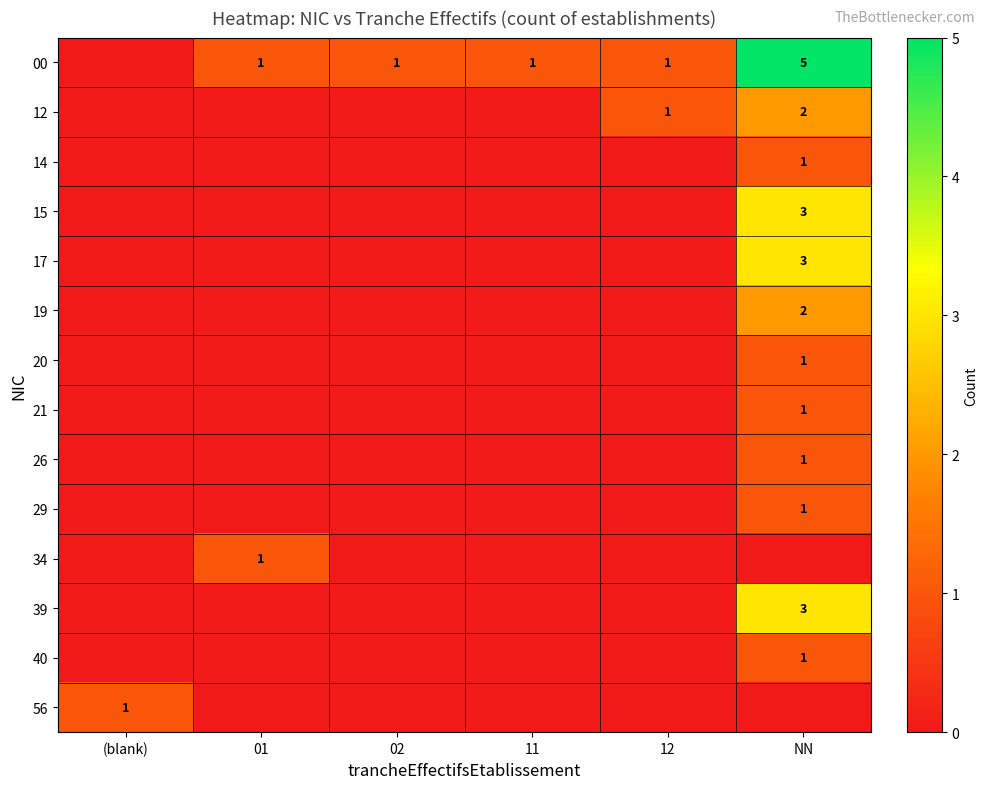

What is the difference between the 00 values at 11 and NN?

4